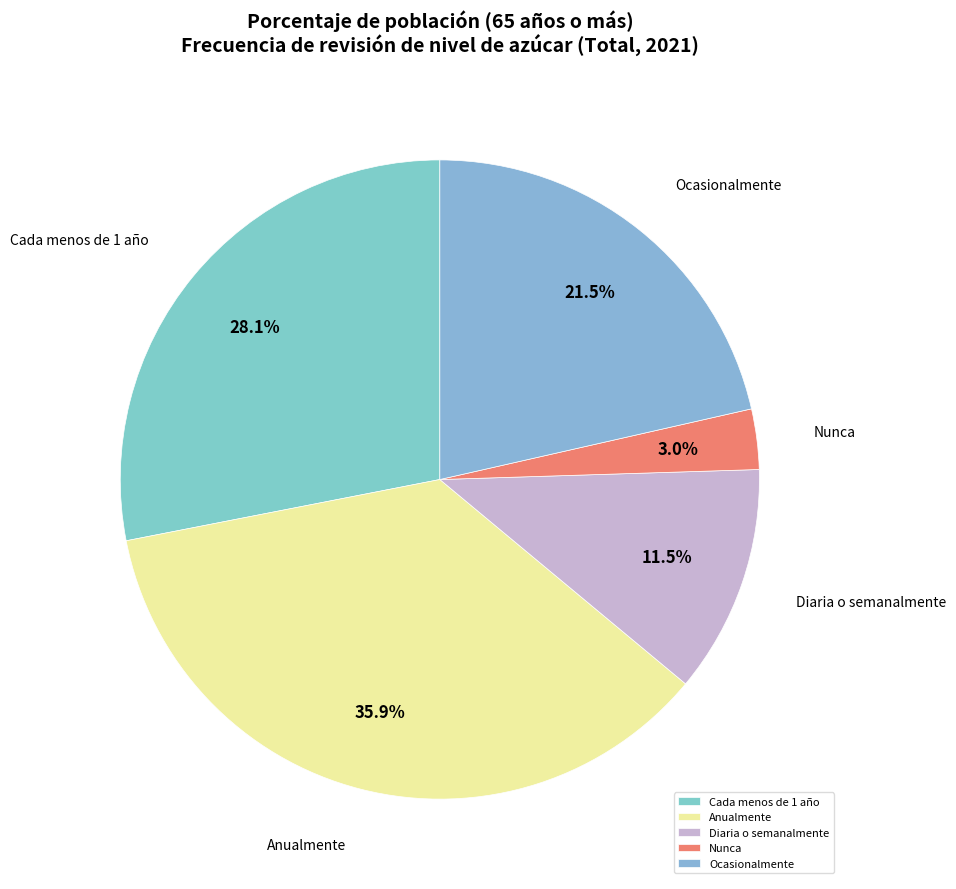

Rank the categories by value from highest to lowest.

Anualmente, Cada menos de 1 año, Ocasionalmente, Diaria o semanalmente, Nunca